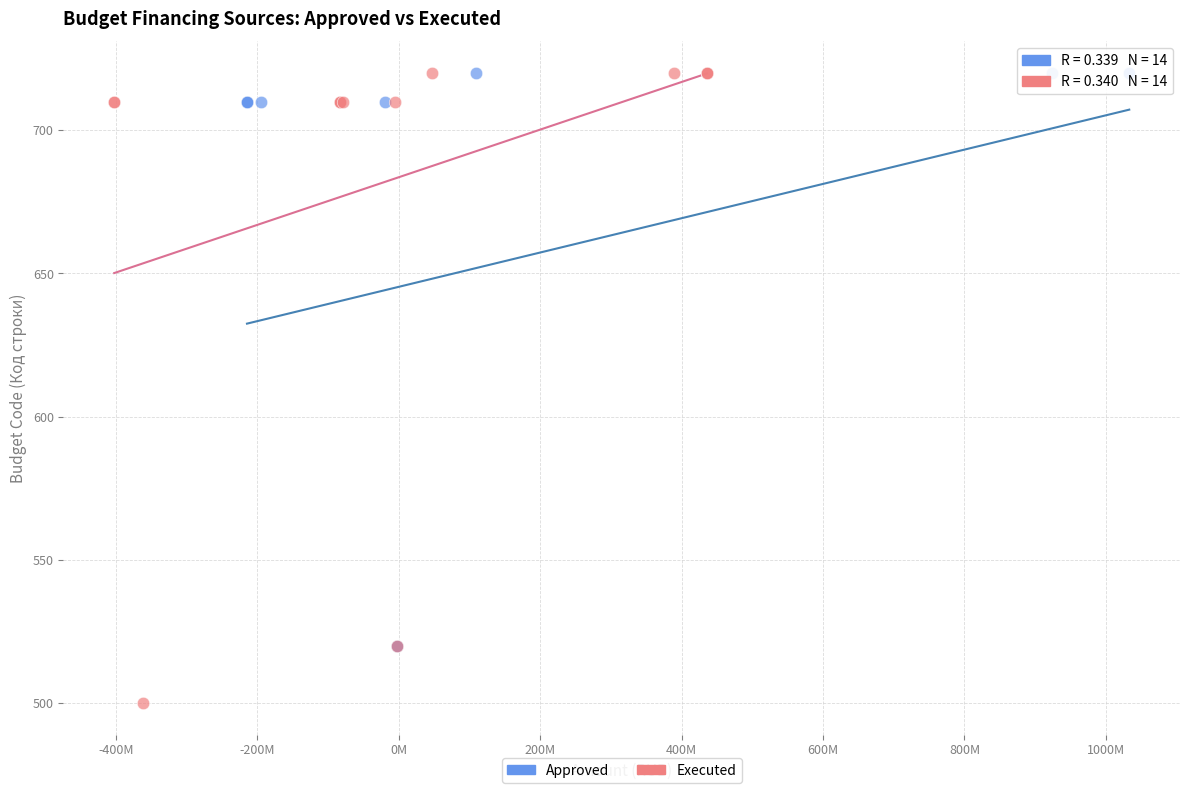

Which series has the largest Y range (max minus min)?

Executed